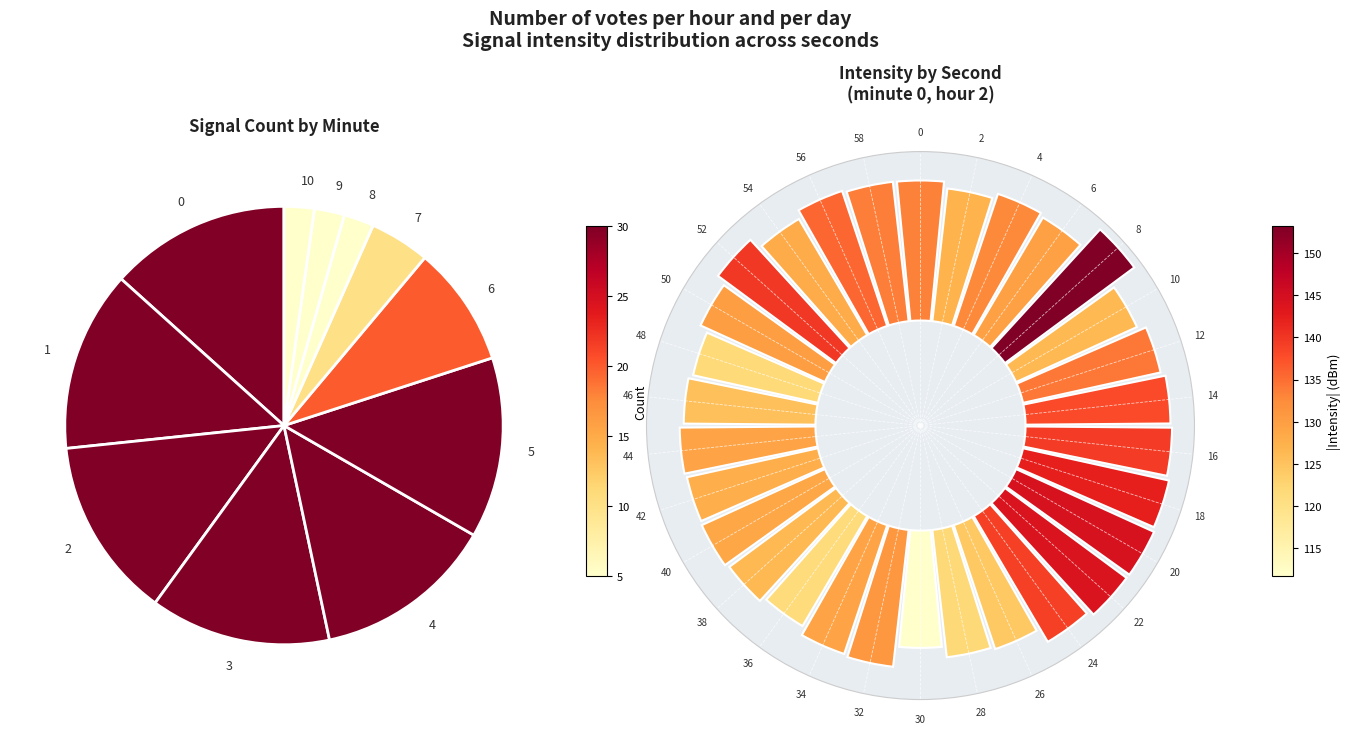

What is the change in value from 15 to 20?

+17.1